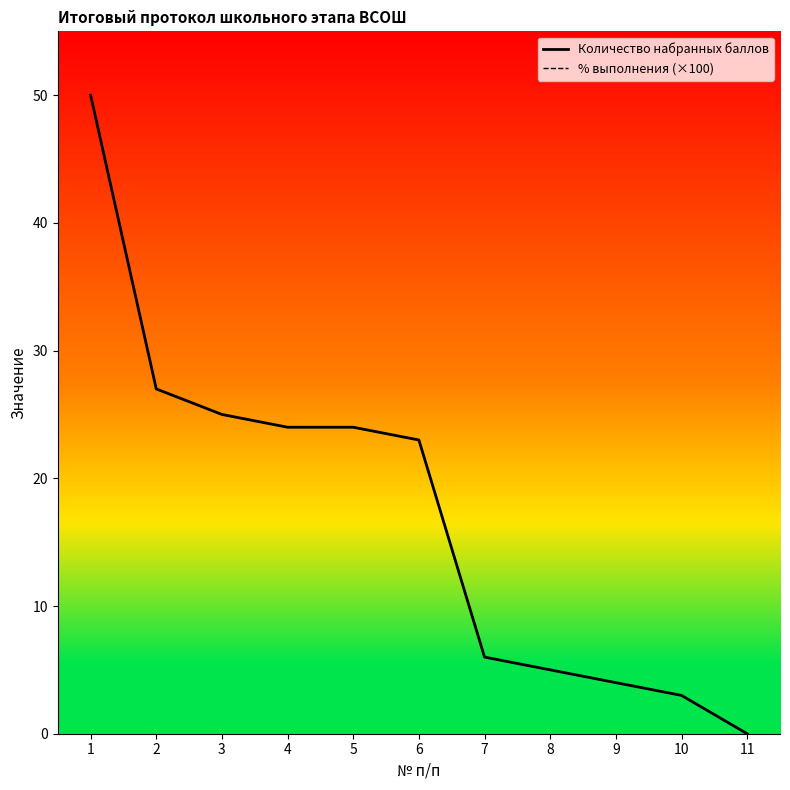

Does the chart display data point markers on the line(s)?

No